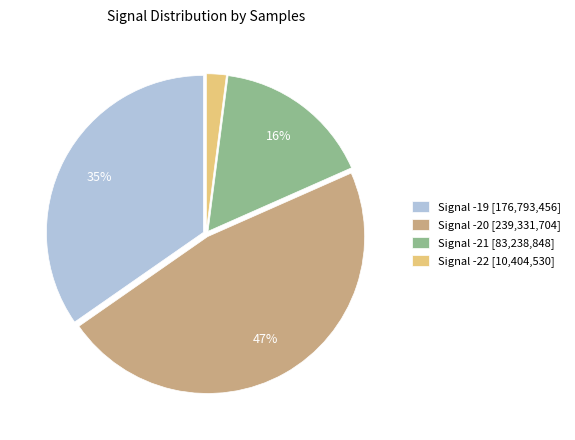

Is it true that Signal -22 [10,404,530] is 2% of the pie?

True